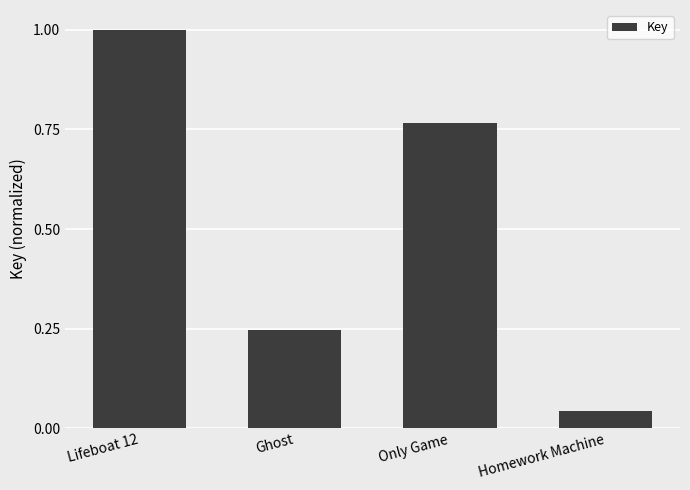

Is it true that the value at Lifeboat 12 is 1.0?

True